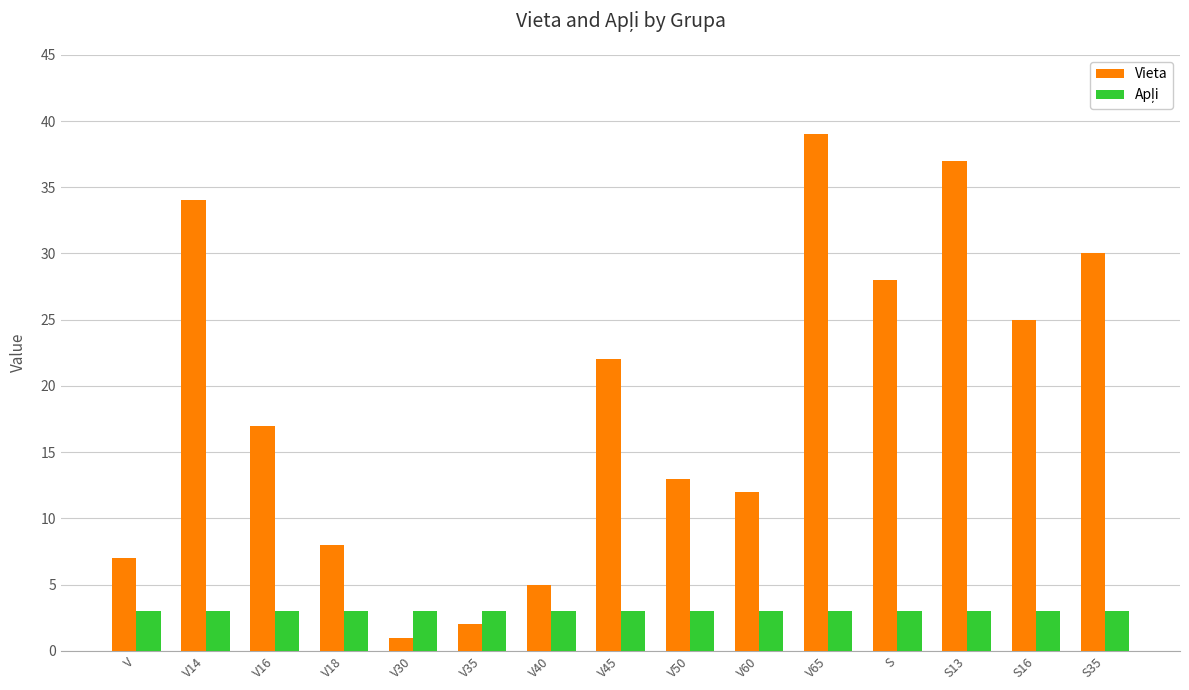

What is the total value across all series at S?

31